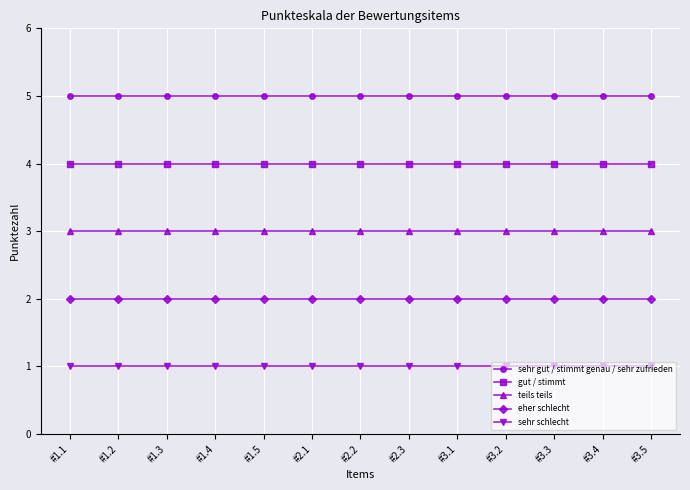

How many lines are shown in the chart?

5